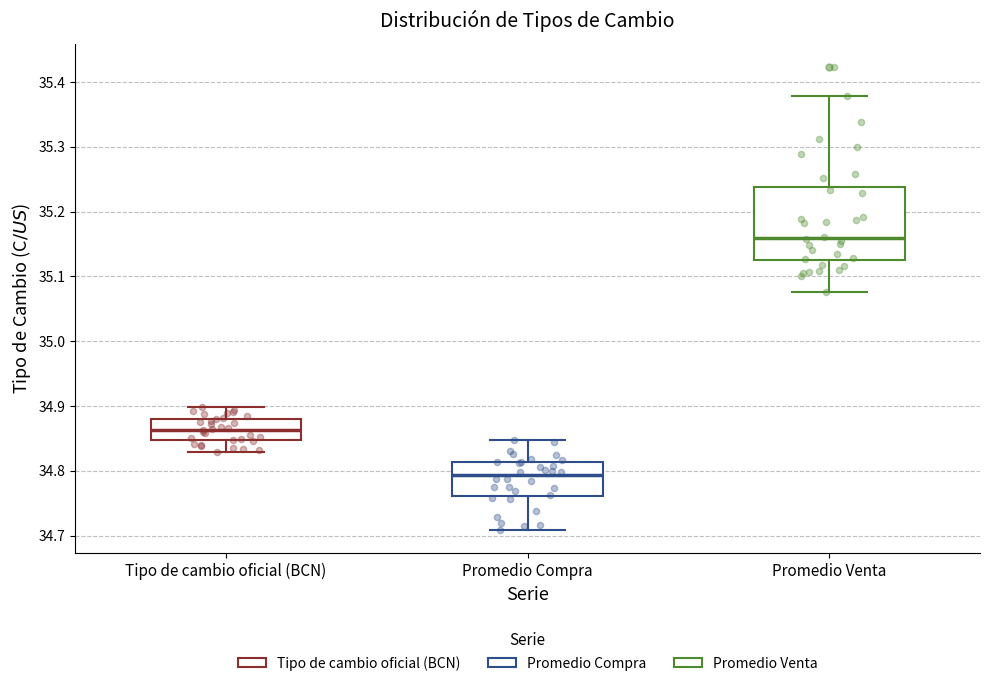

Comparing the boxes themselves (not the whiskers), which one is the tallest?

Promedio Venta